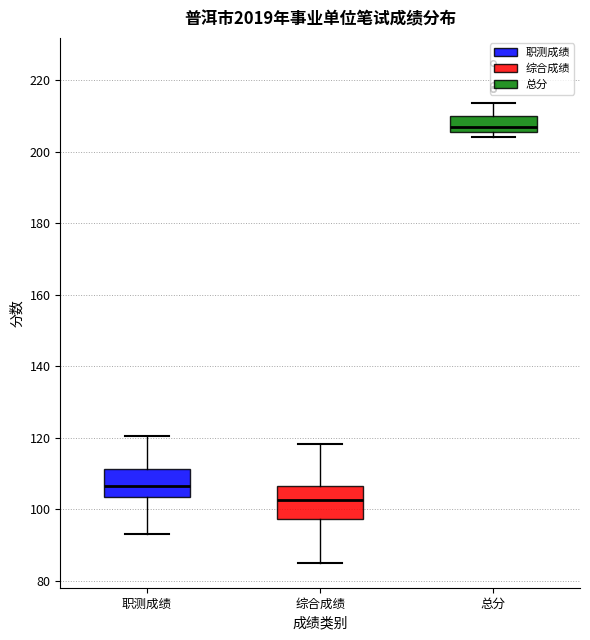

Which box has the lowest median line?

综合成绩